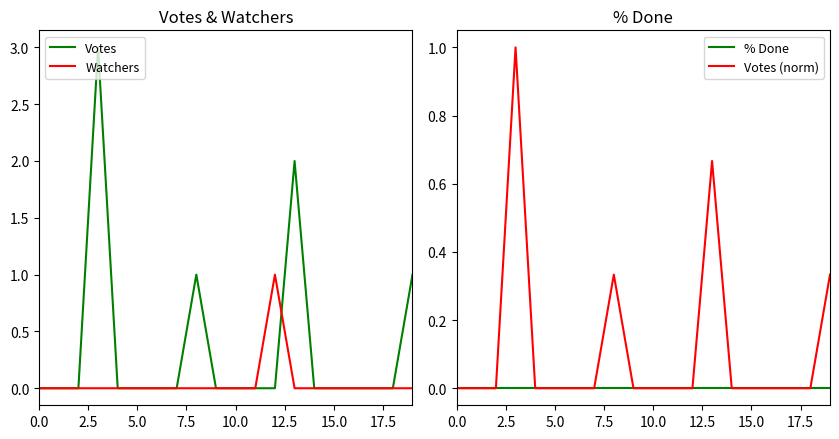

What is the highest value of the Votes series?

3